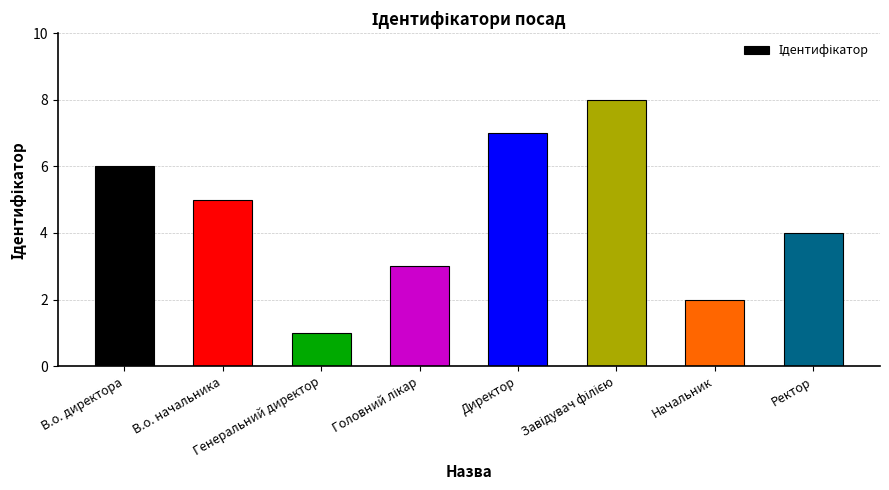

What is the greatest value displayed?

8